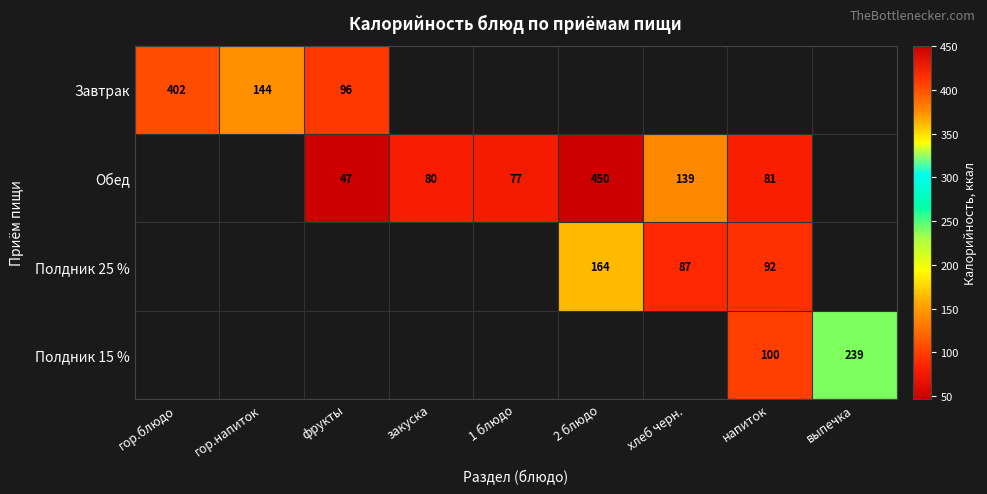

How many data points does each series have?

9